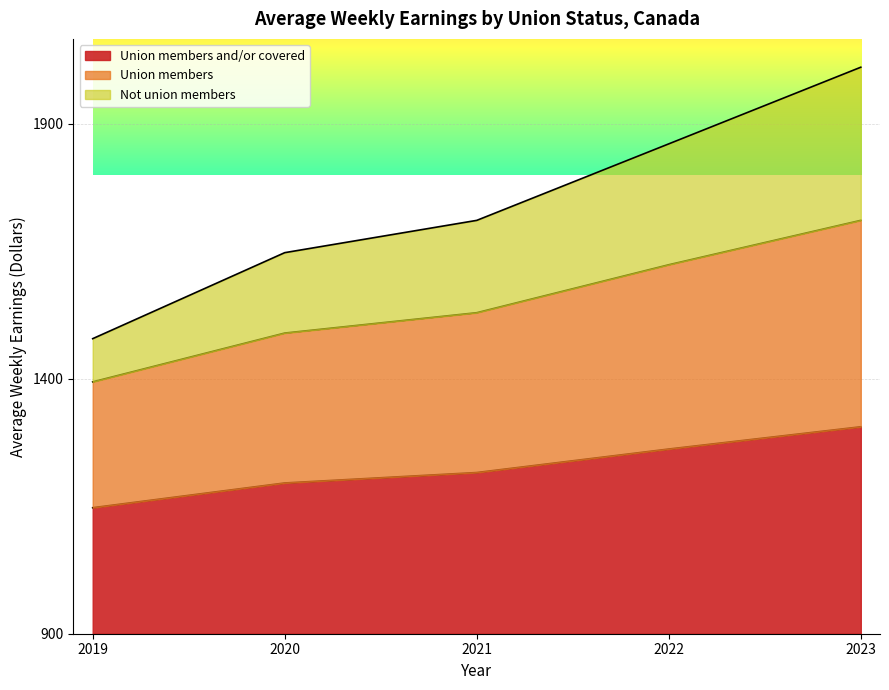

True or false: Union members and/or covered and Not union members intersect in this chart.

False